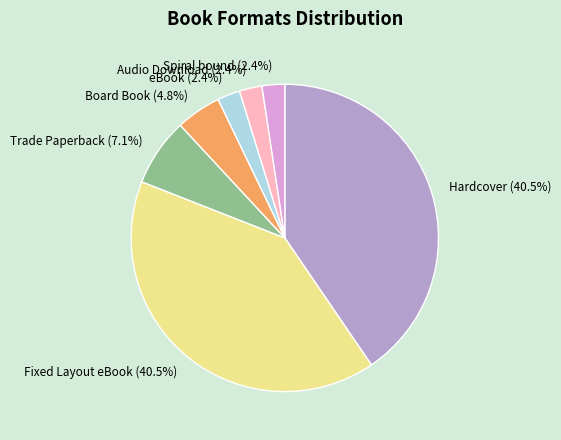

Is eBook (2.4%) the majority of the pie?

No